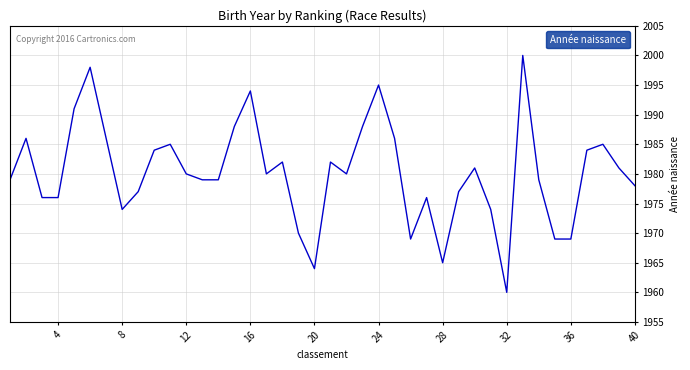

What is the greatest value displayed?

2000